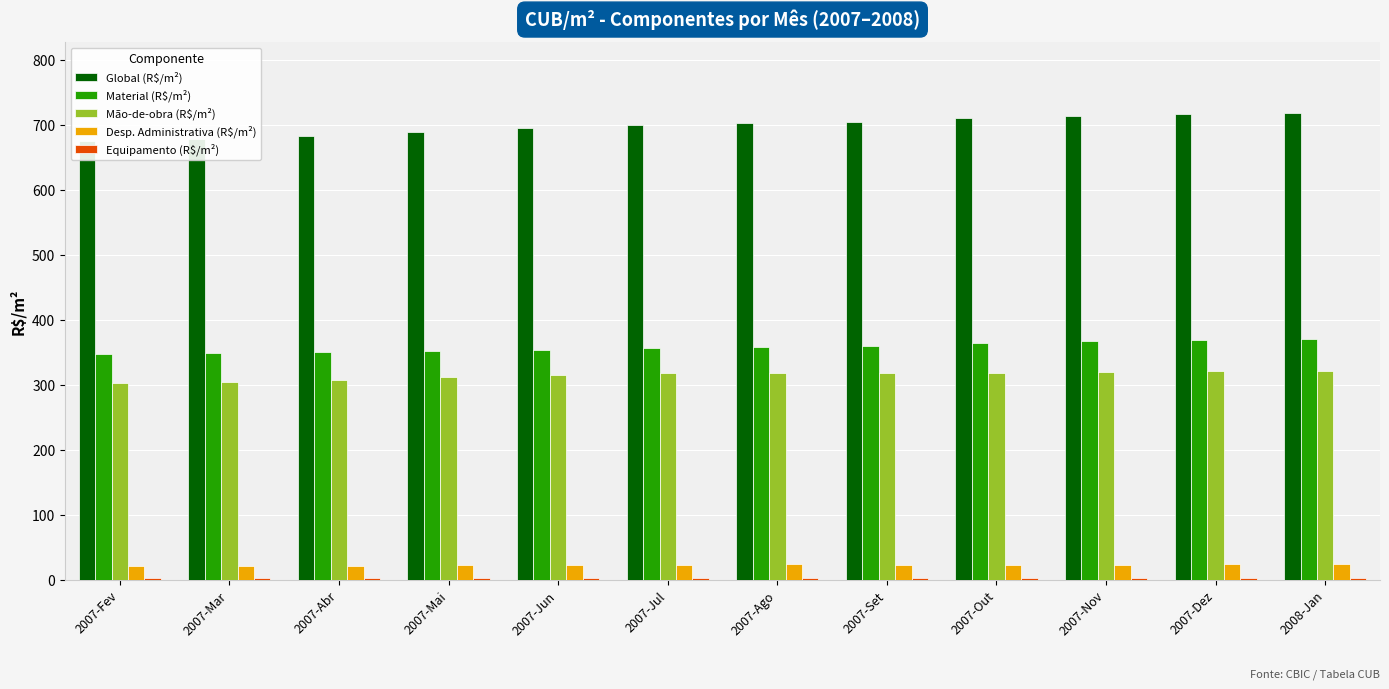

Between 2007-Mar and 2007-Jun, which series saw the biggest shift?

Global (R$/m²)